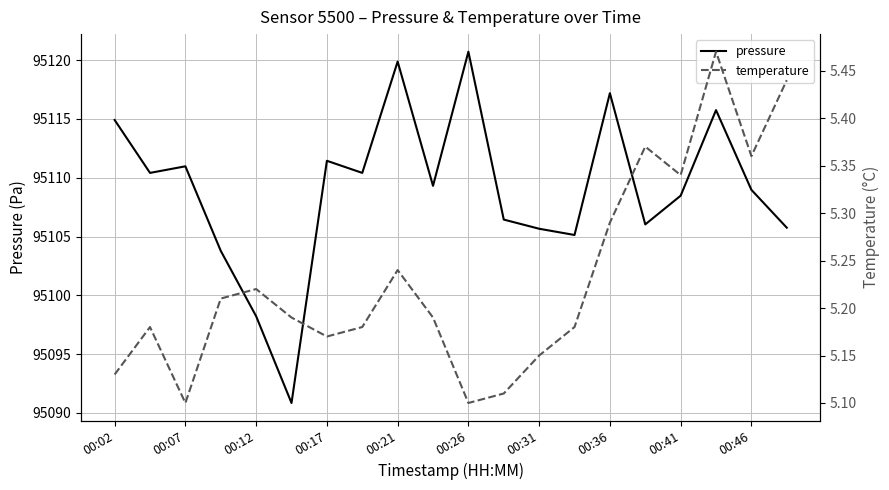

What is the sum of all temperature values?

104.6